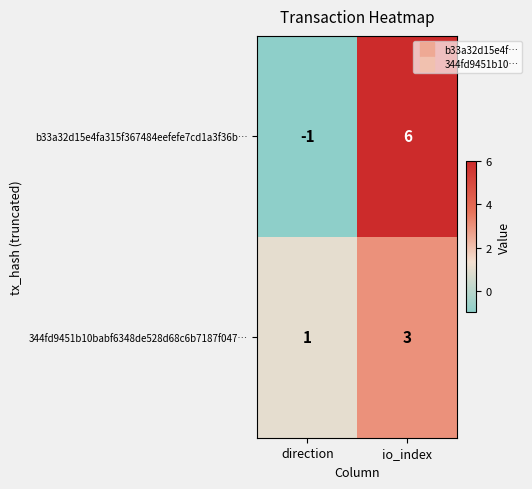

What is the greatest value displayed?

6